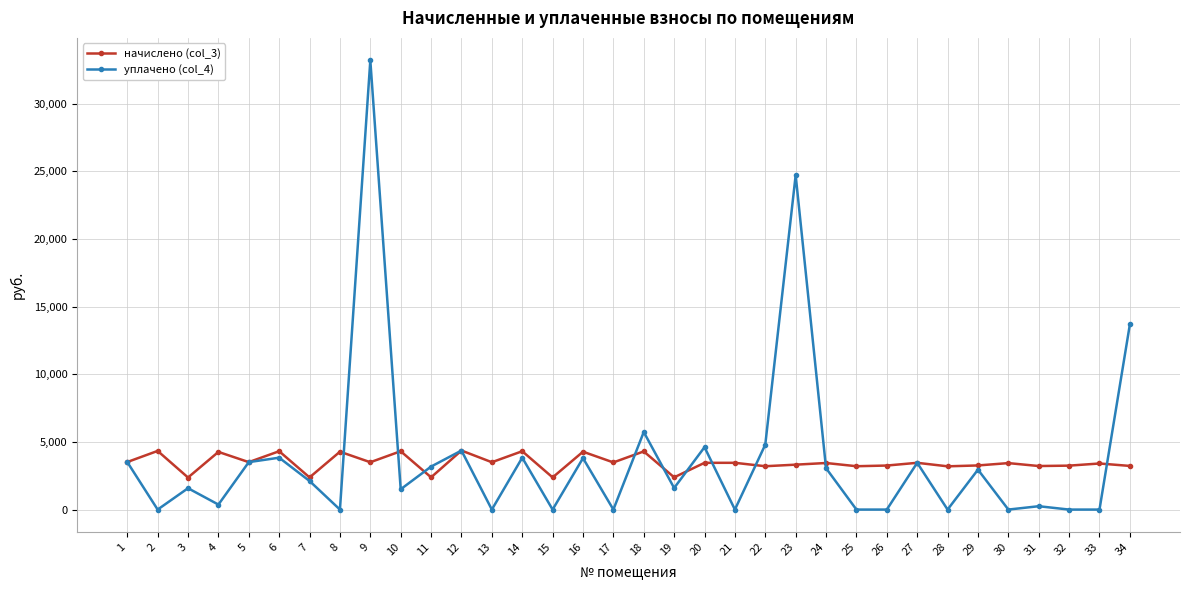

What is the greatest value displayed?

33201.0